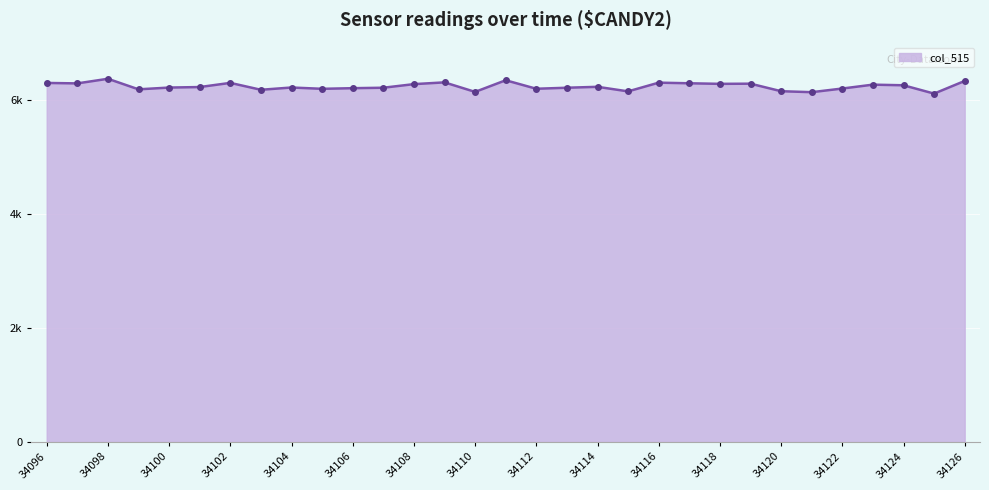

What is the minimum value shown in the chart?

6107